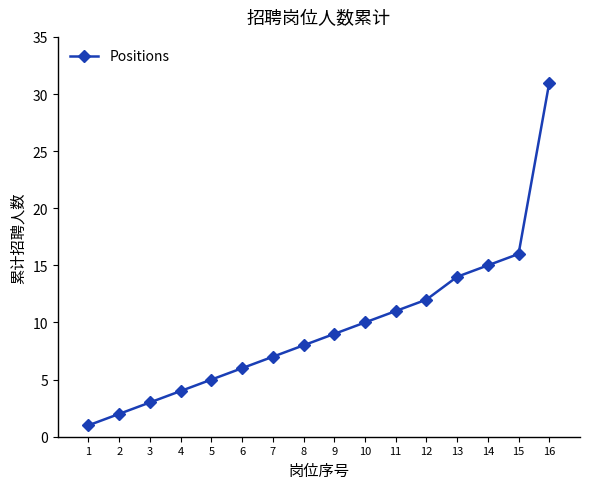

What is the difference between the maximum and minimum values?

30